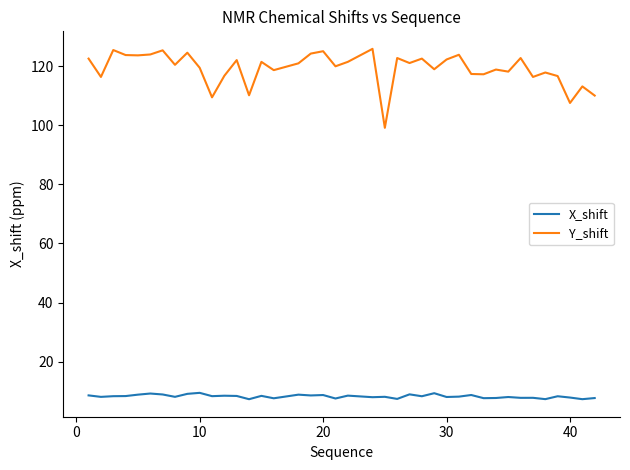

What is the minimum value for X_shift?

7.3